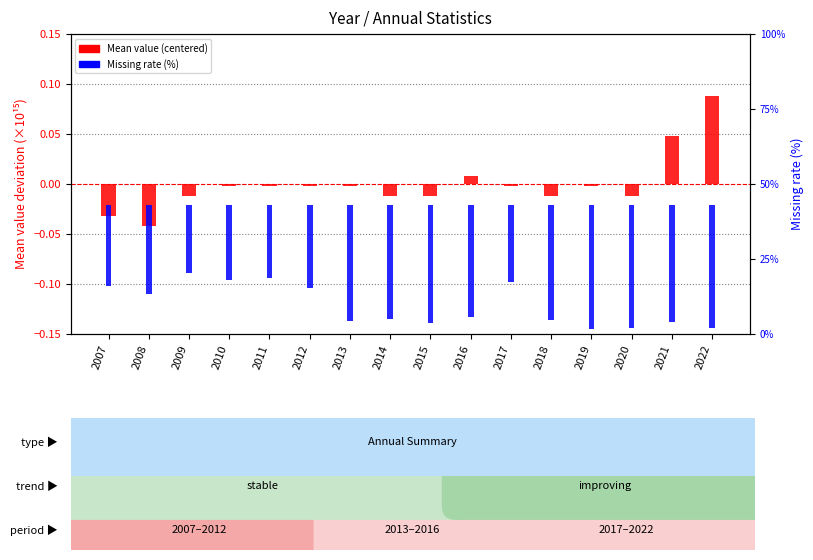

At how many categories does at least one series exceed -19?

16